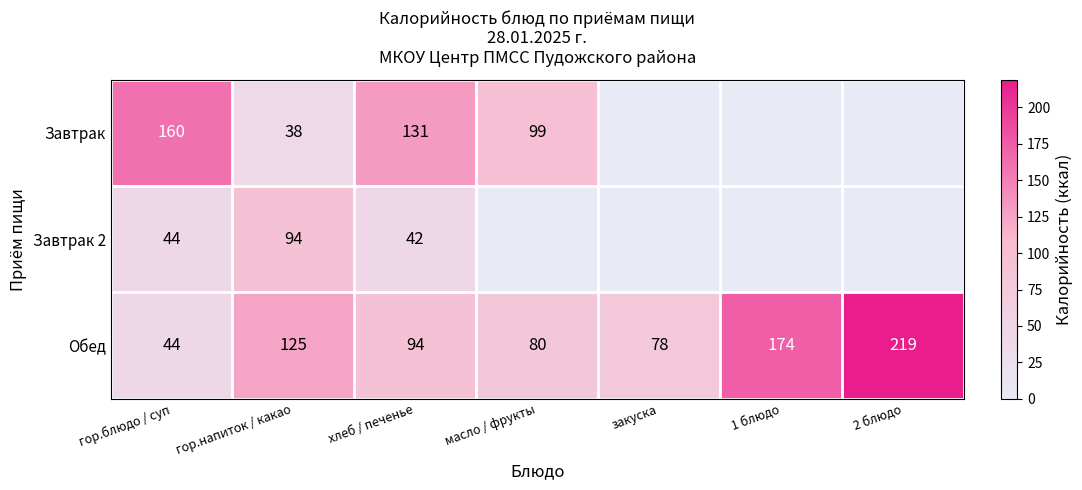

What is the difference between the highest and lowest values at хлеб / печенье?

89